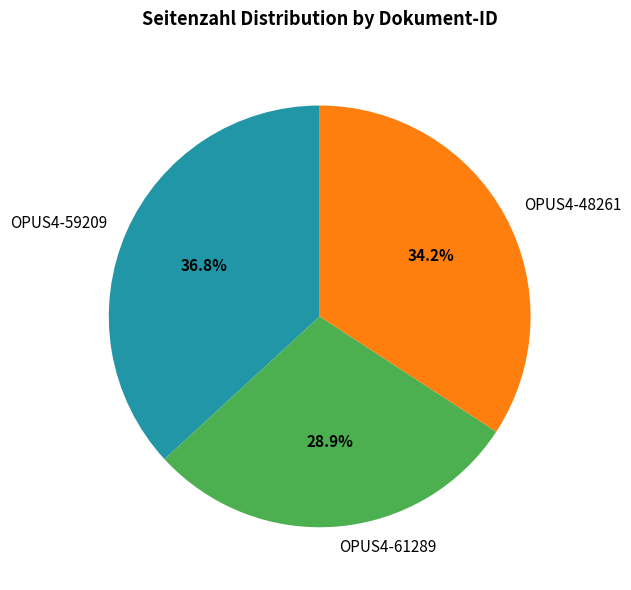

How many segments does this pie chart have?

3